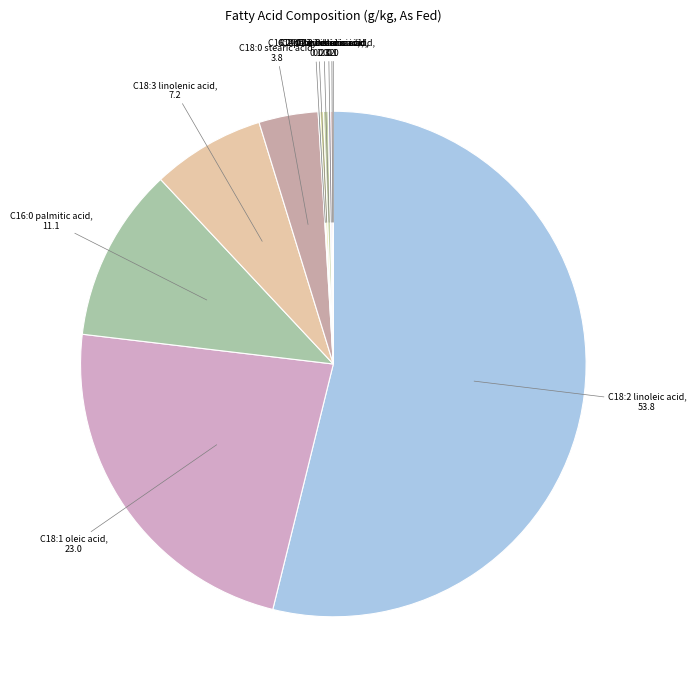

Does C18:2 linoleic acid represent more than half of the total?

Yes